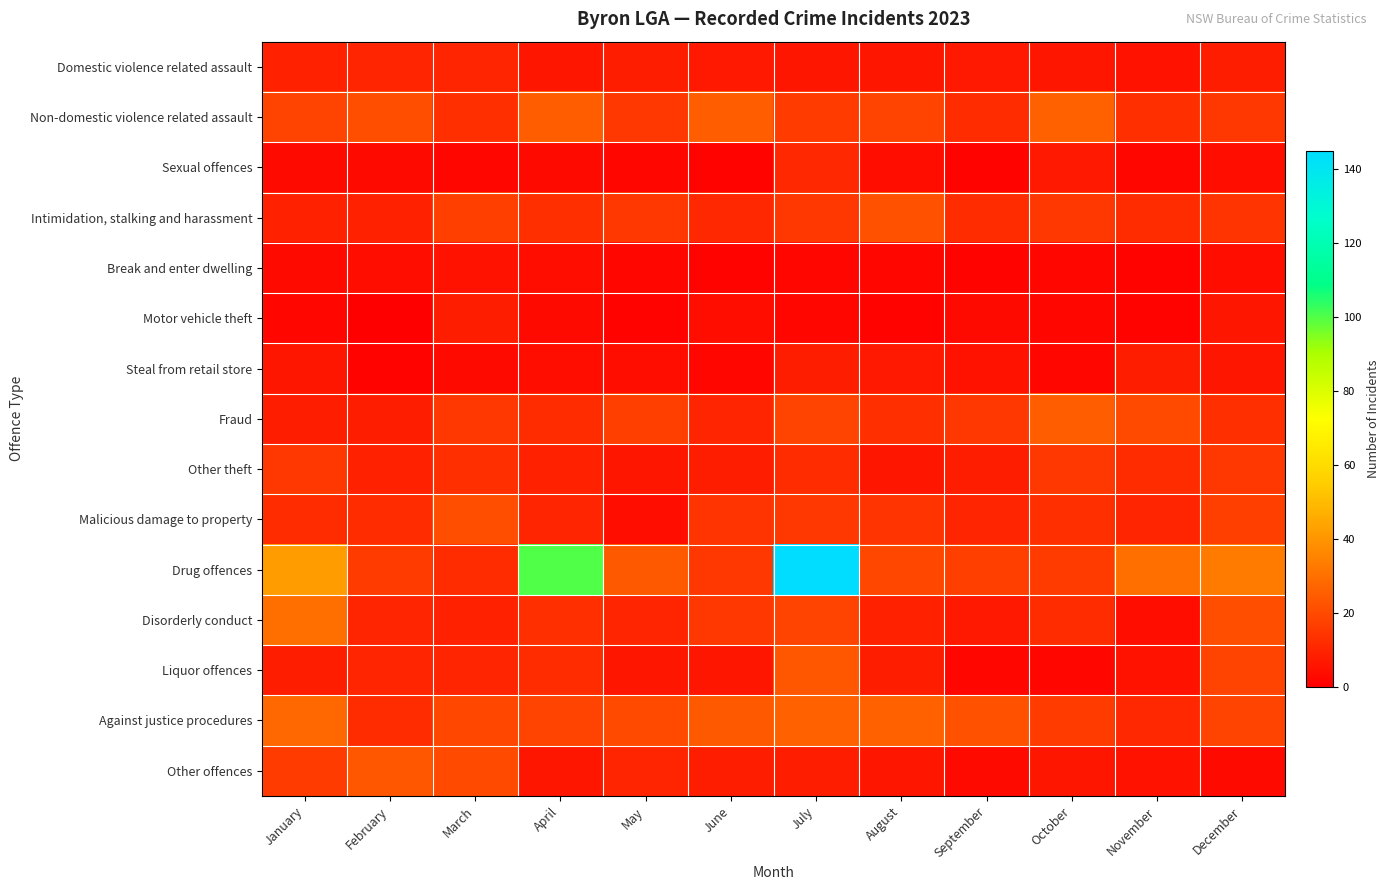

Rank the series by their maximum value, from lowest to highest.

Break and enter dwelling, Motor vehicle theft, Steal from retail store, Domestic violence related assault, Sexual offences, Other theft, Malicious damage to property, Intimidation, stalking and harassment, Liquor offences, Other offences, Fraud, Non-domestic violence related assault, Against justice procedures, Disorderly conduct, Drug offences